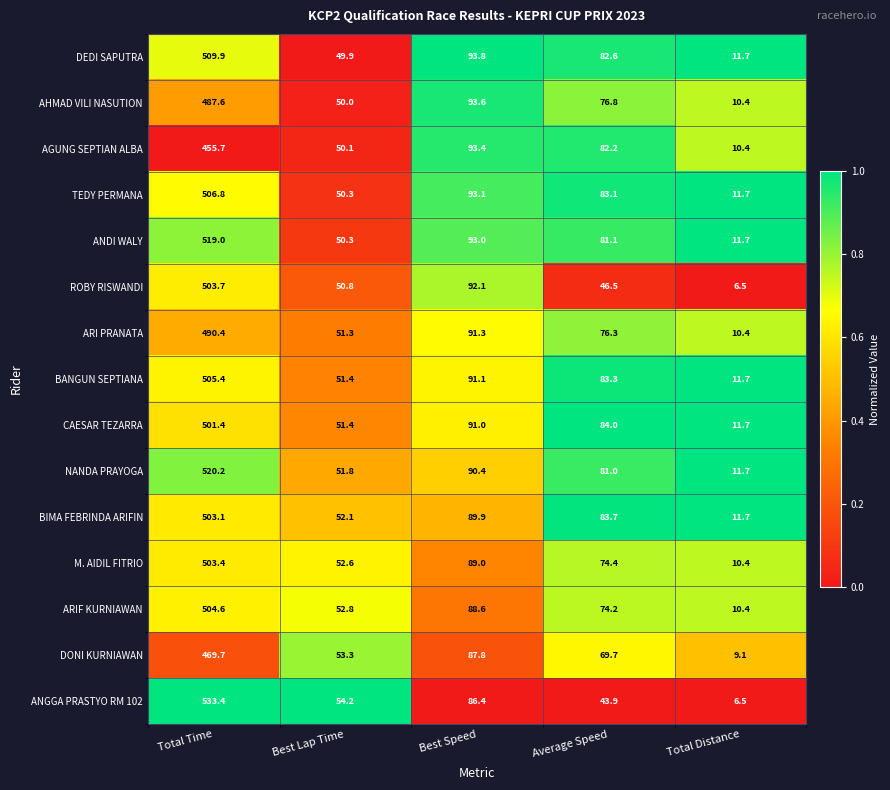

How many data points in BANGUN SEPTIANA are above 83?

3